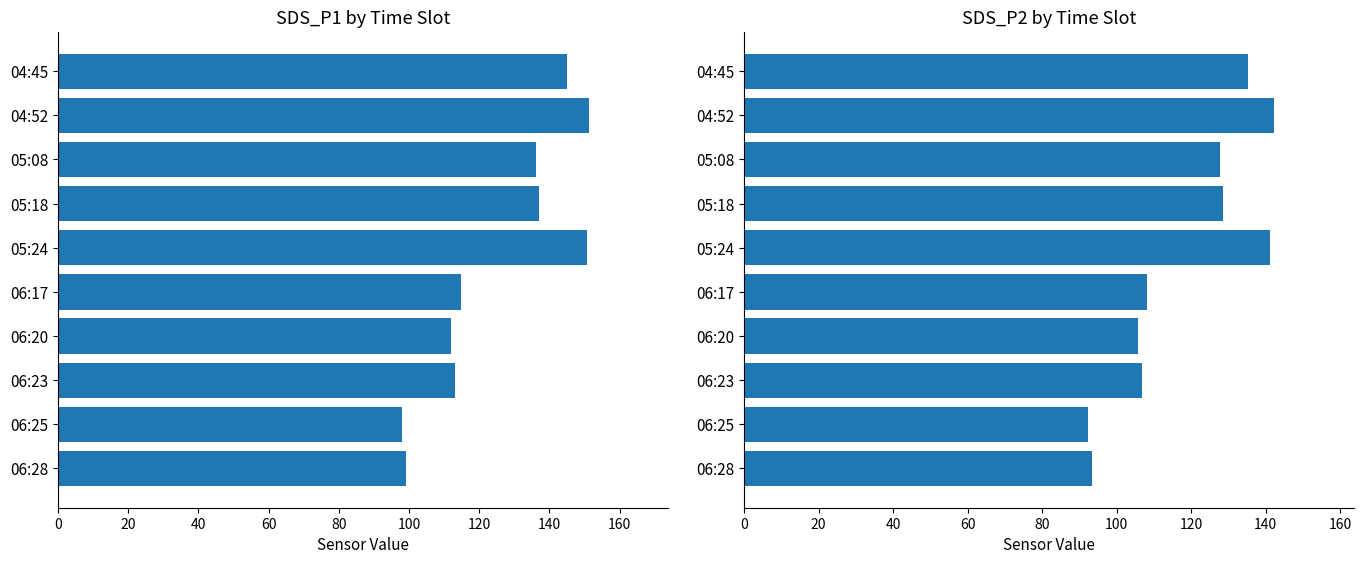

How many data points does each series have?

10